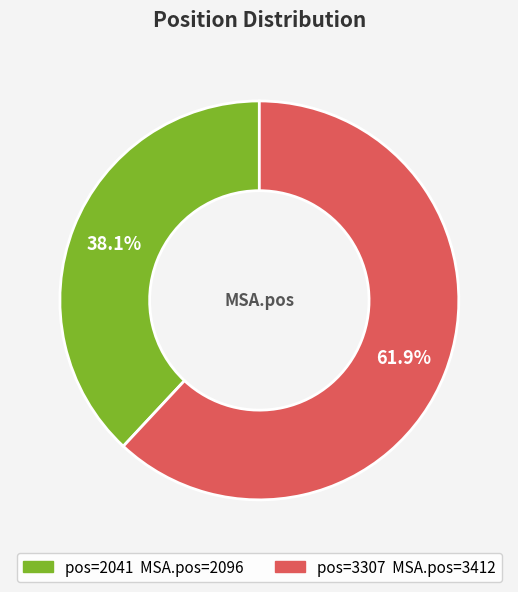

Count the number of slices in the pie.

2